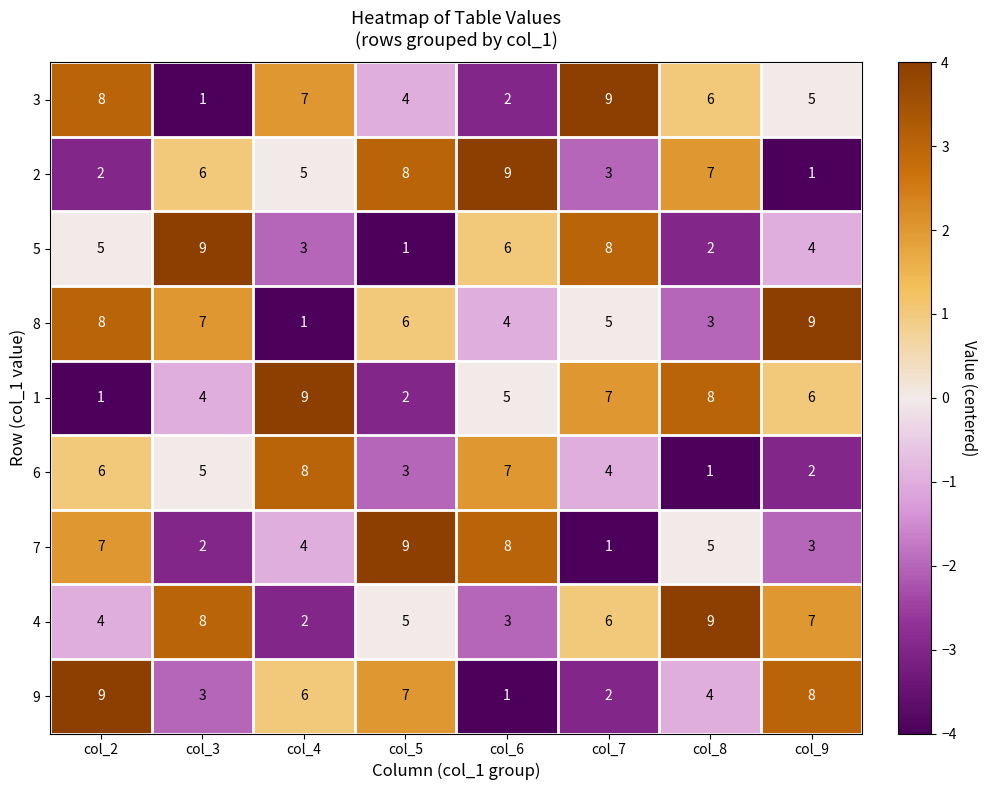

What is the maximum value shown in the chart?

9